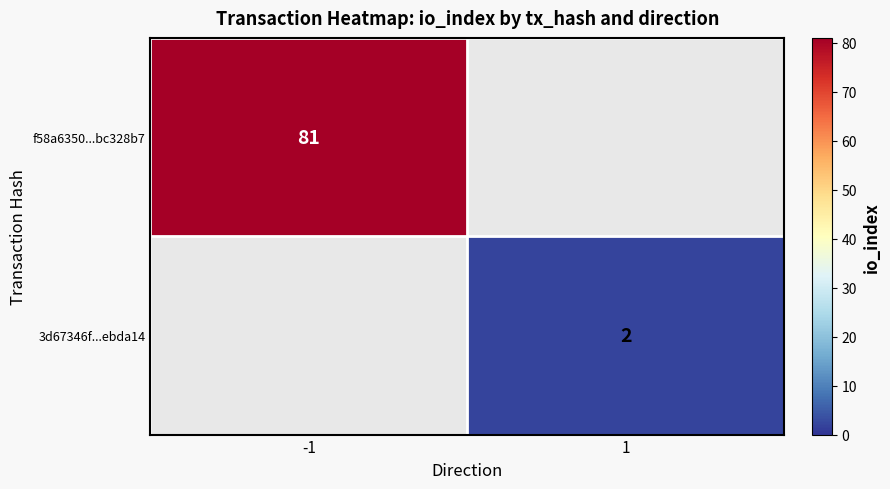

Between 1 and -1, which is larger?

-1